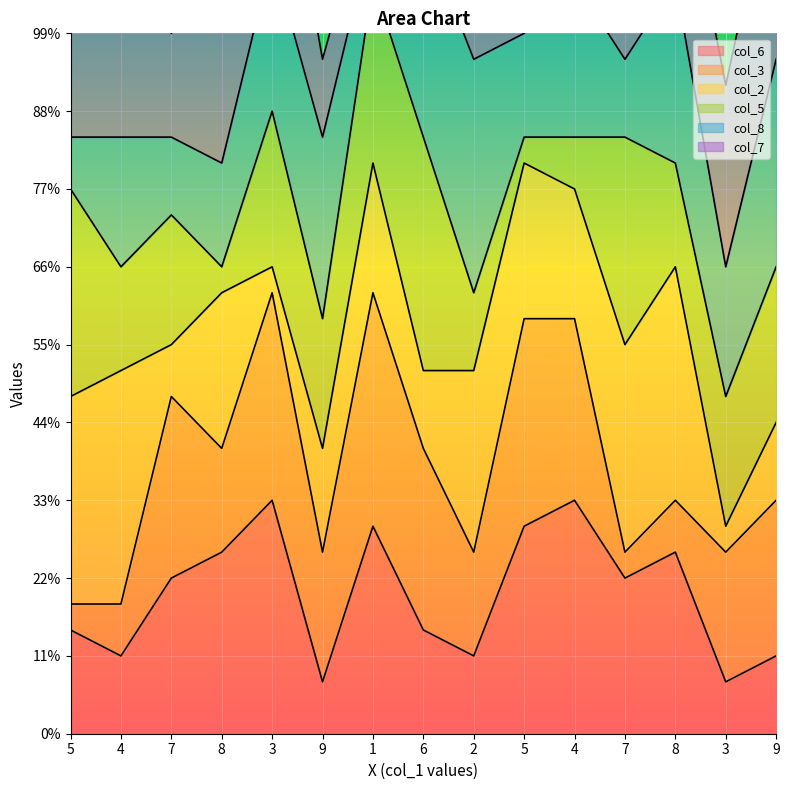

True or false: col_2 has more than 0 interior local peaks.

True